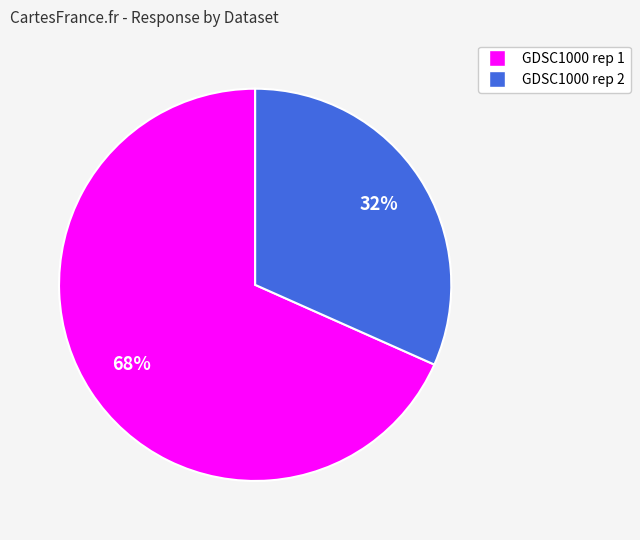

Is there any slice that represents more than half of the pie?

Yes